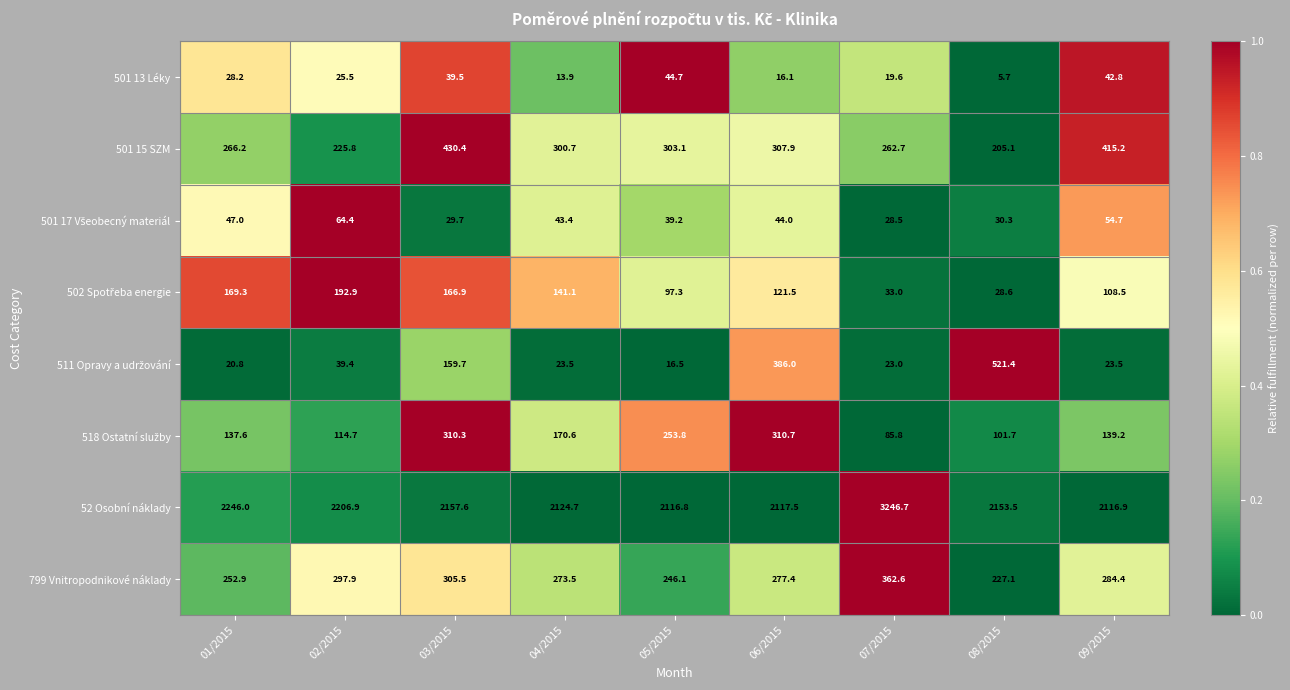

What value does the 501 15 SZM series have at 09/2015?

415.2